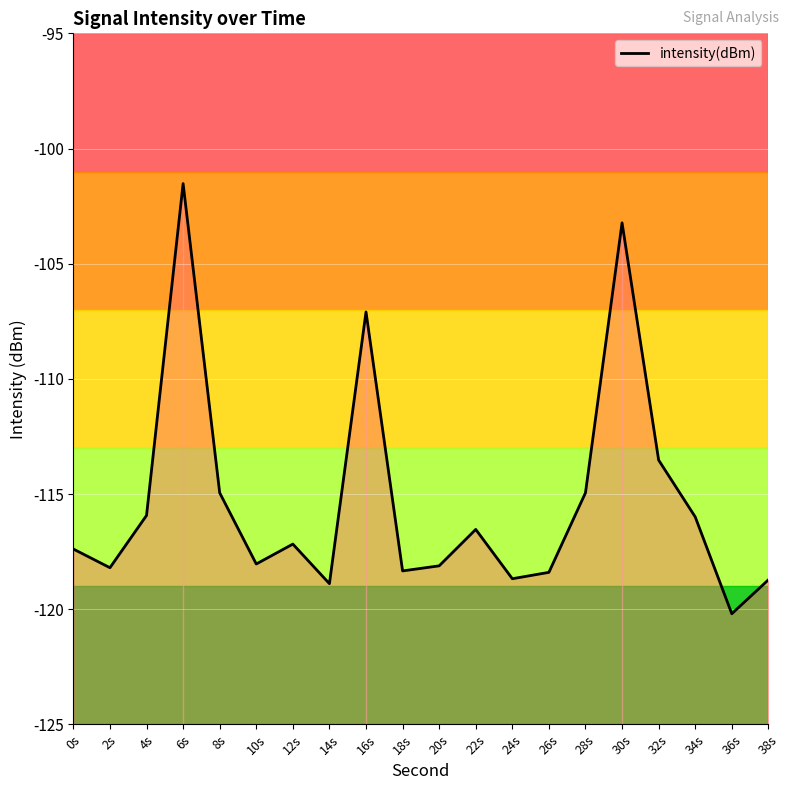

What is the change in value from 32s to 34s?

-2.5